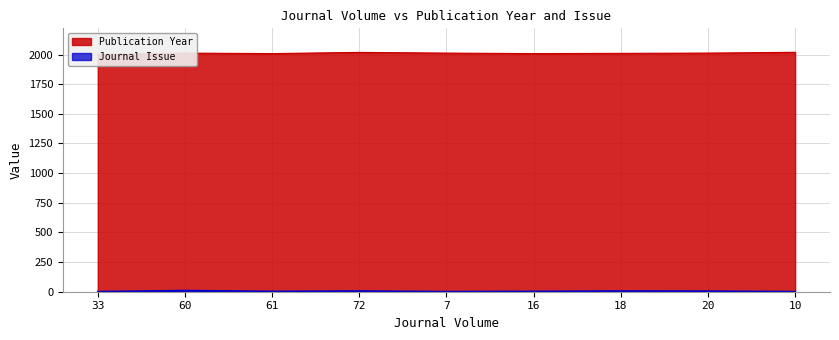

True or false: Journal Issue has more than 2 interior local peaks.

True